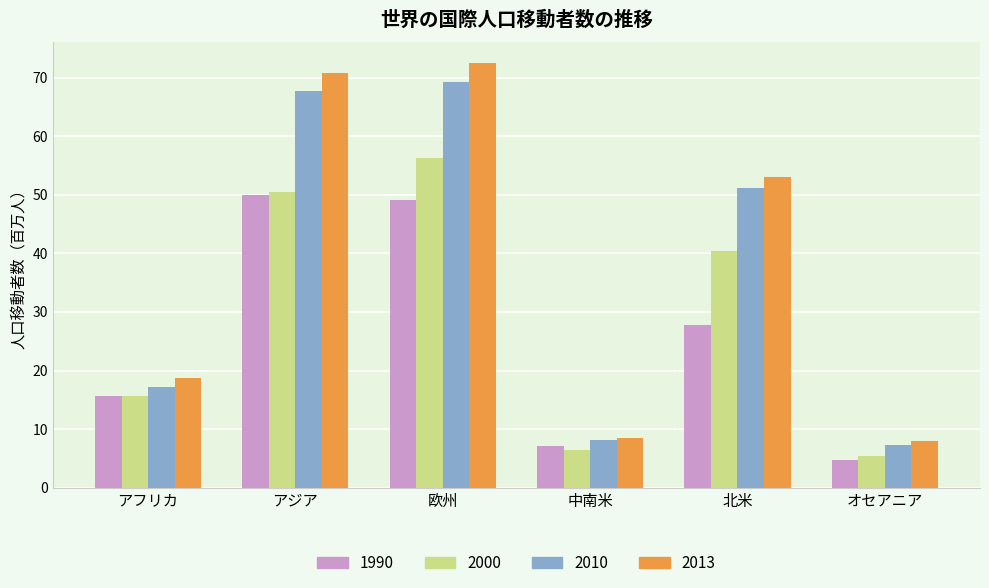

What is the difference between the 2013 values at 中南米 and アフリカ?

10.1